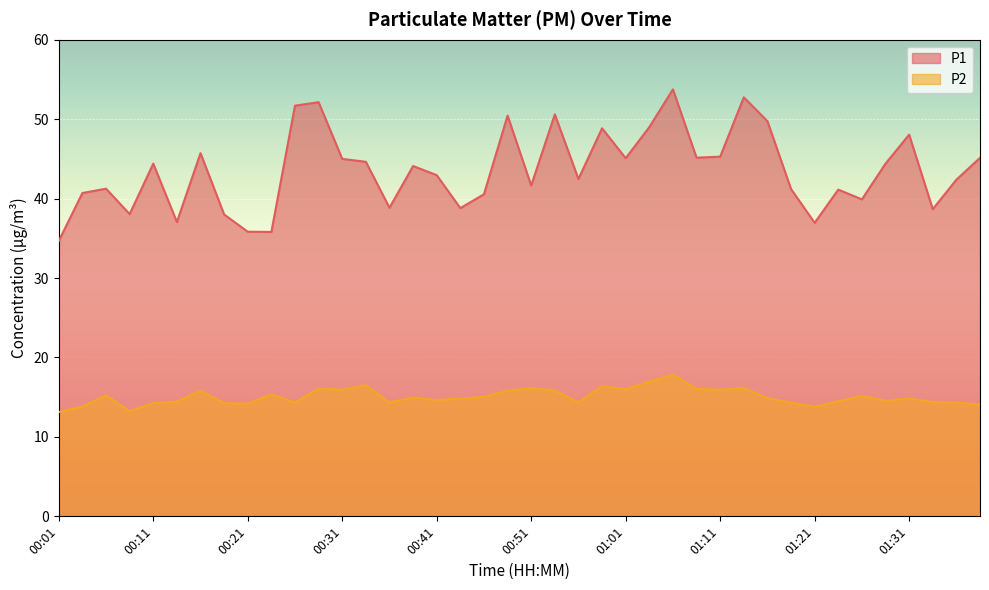

At which category is the sum across all series the highest?

01:06